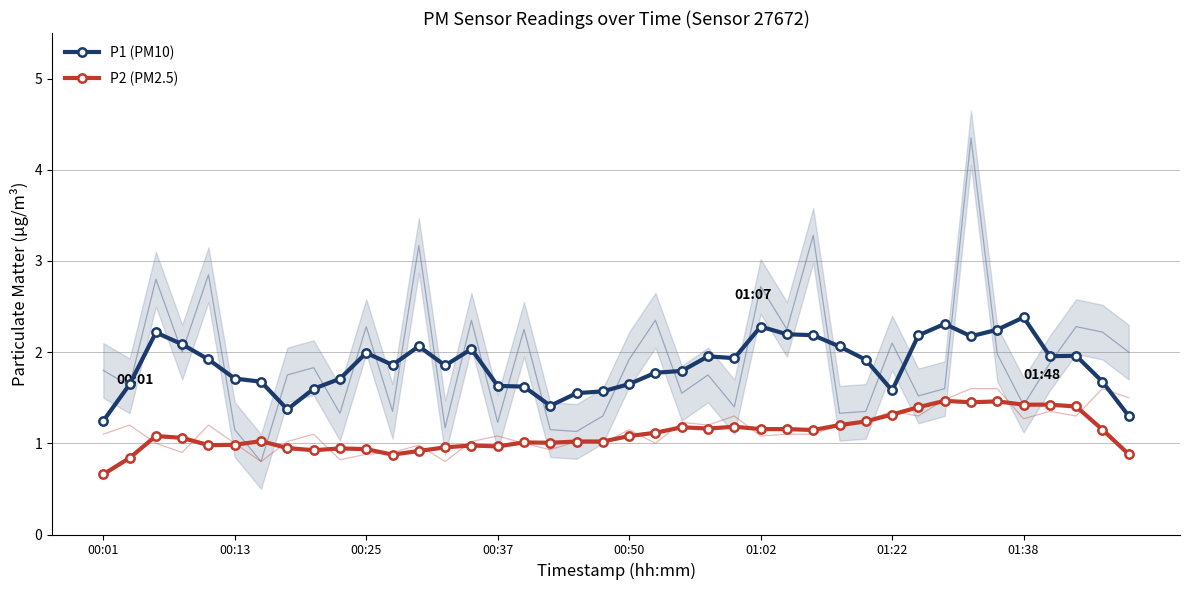

List the series in order of their peak value, lowest first.

P2 (PM2.5), P1 (PM10)